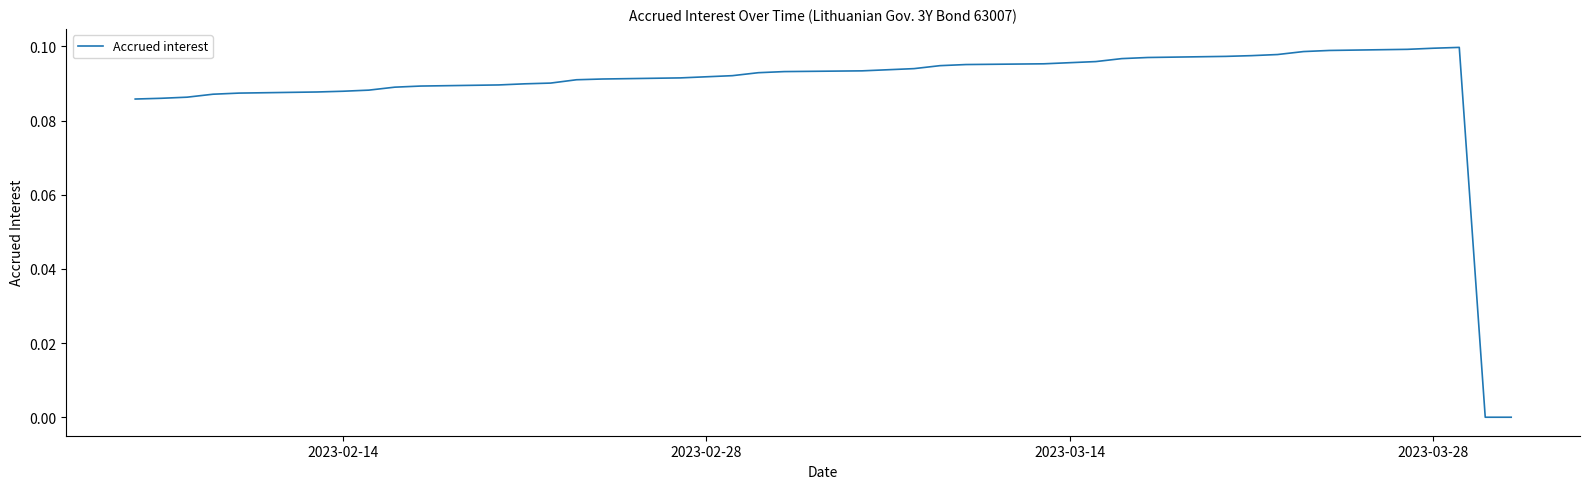

Does the chart have visible grid lines?

No